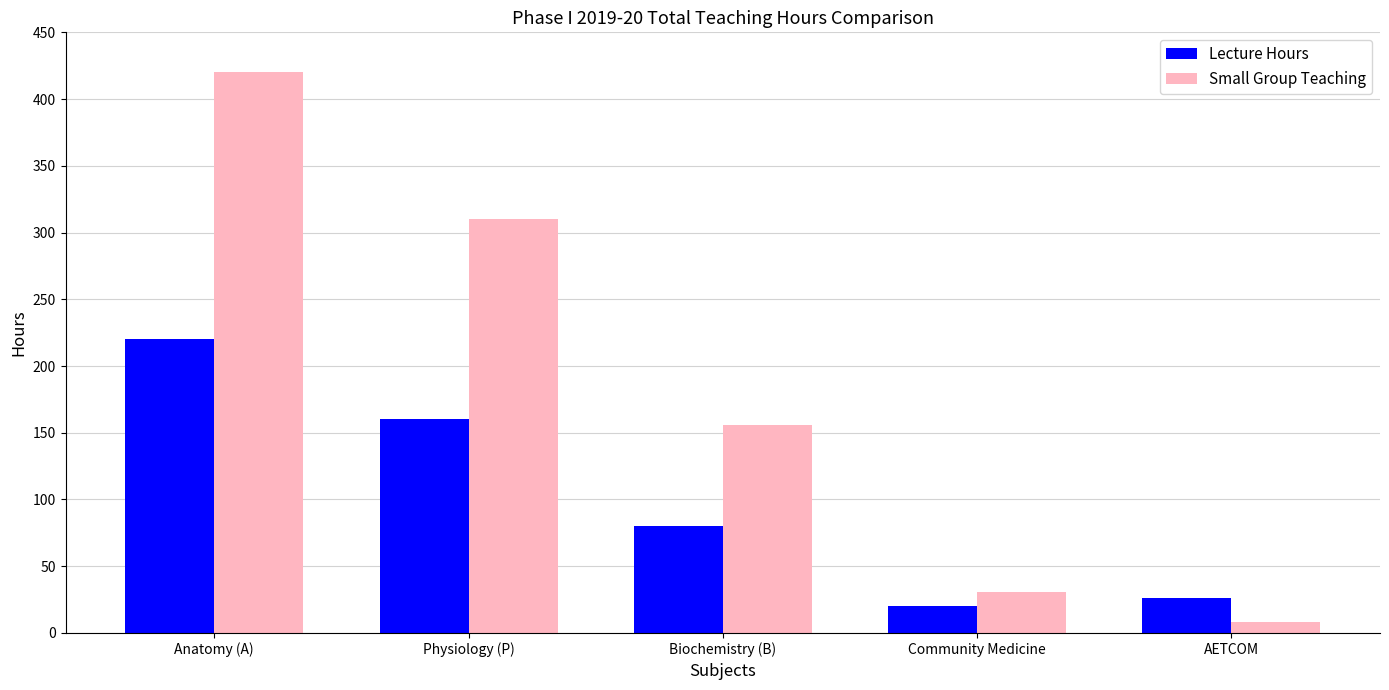

Which label corresponds to the smallest value in the chart?

AETCOM